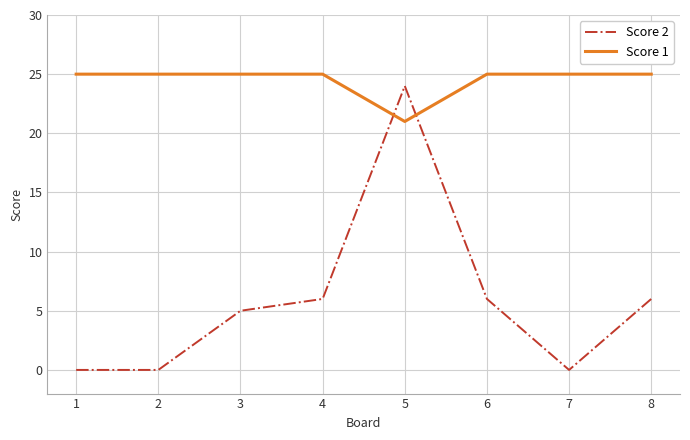

The value of Score 1 at 2 is 9. True or false?

False